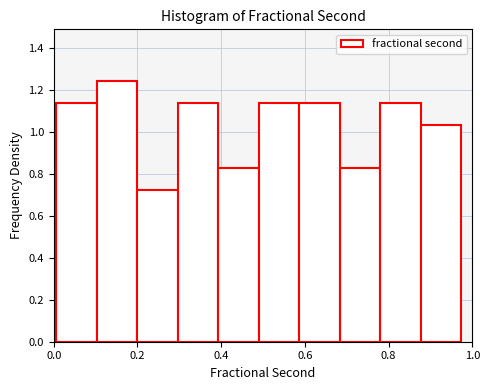

Over which range of the x-axis is the bar tallest?

0.10 to 0.20